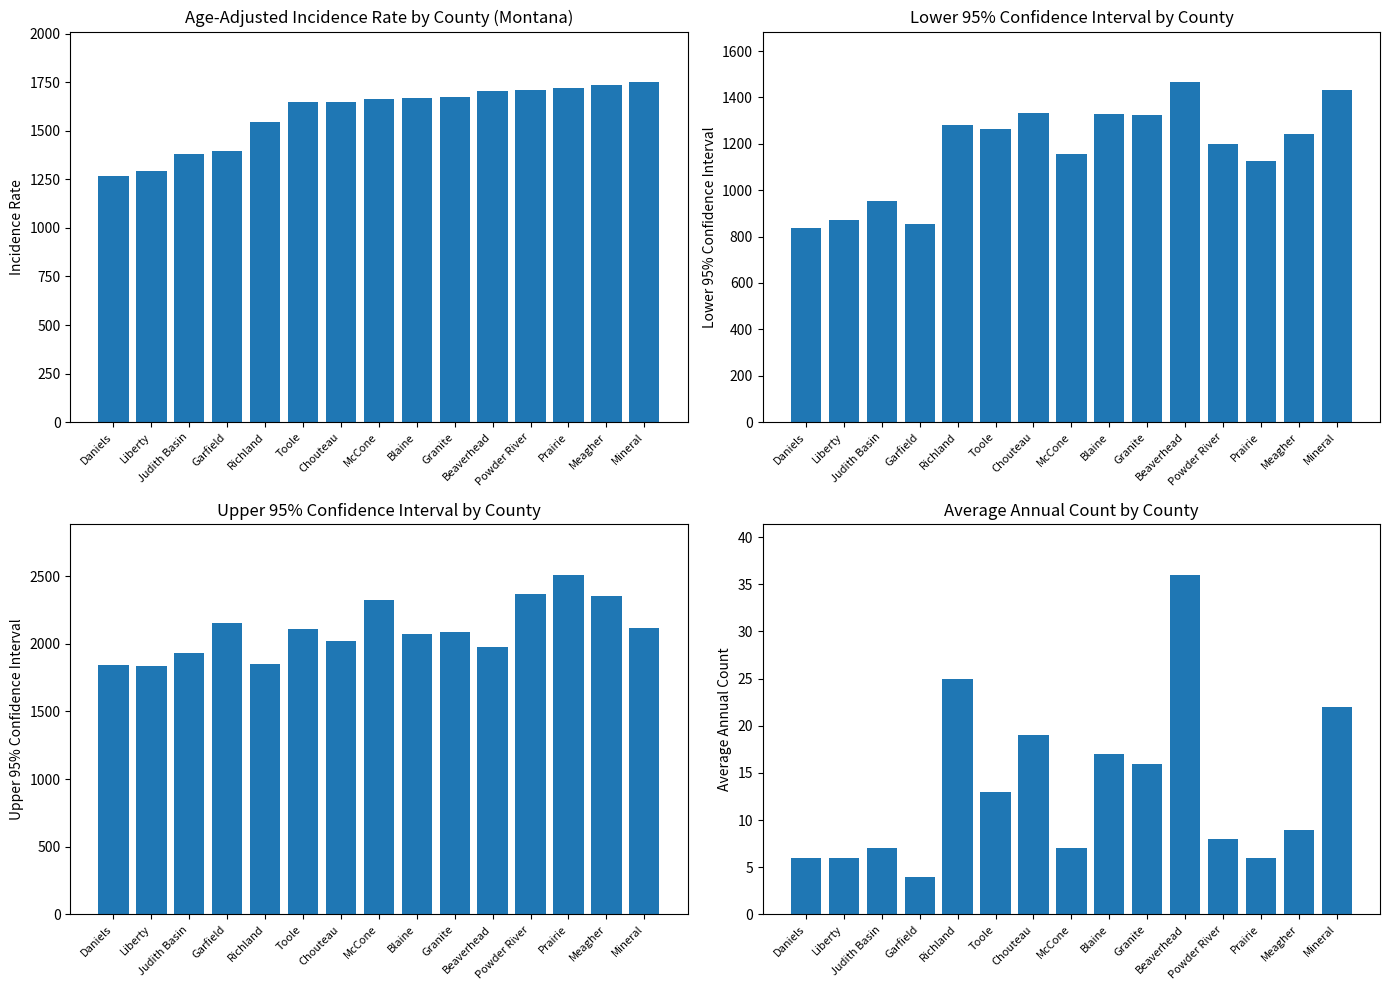

Does the chart contain any negative values?

No